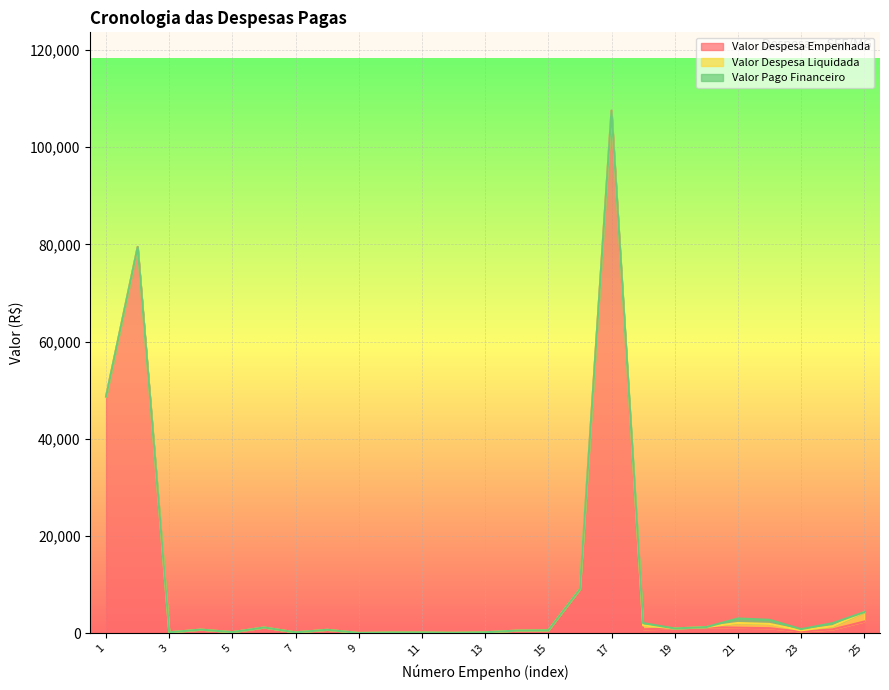

What is the average value of the Valor Despesa Empenhada series?

10332.5